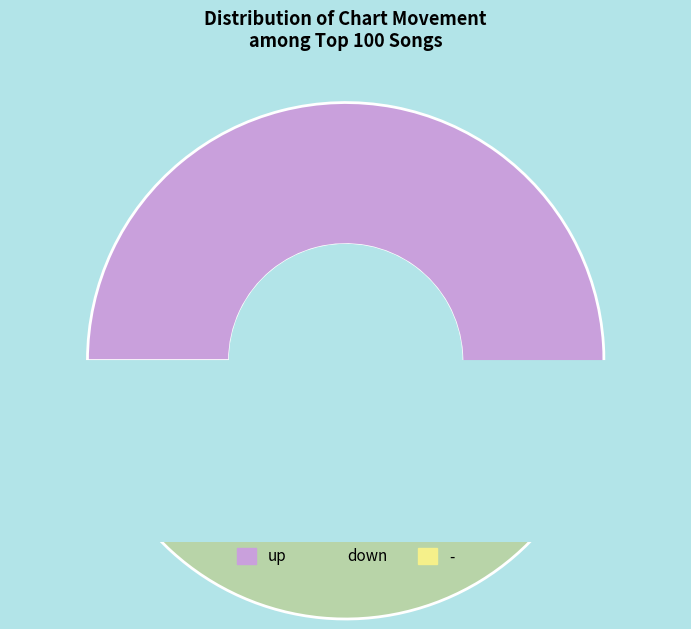

Is it true that up is 49% of the pie?

False